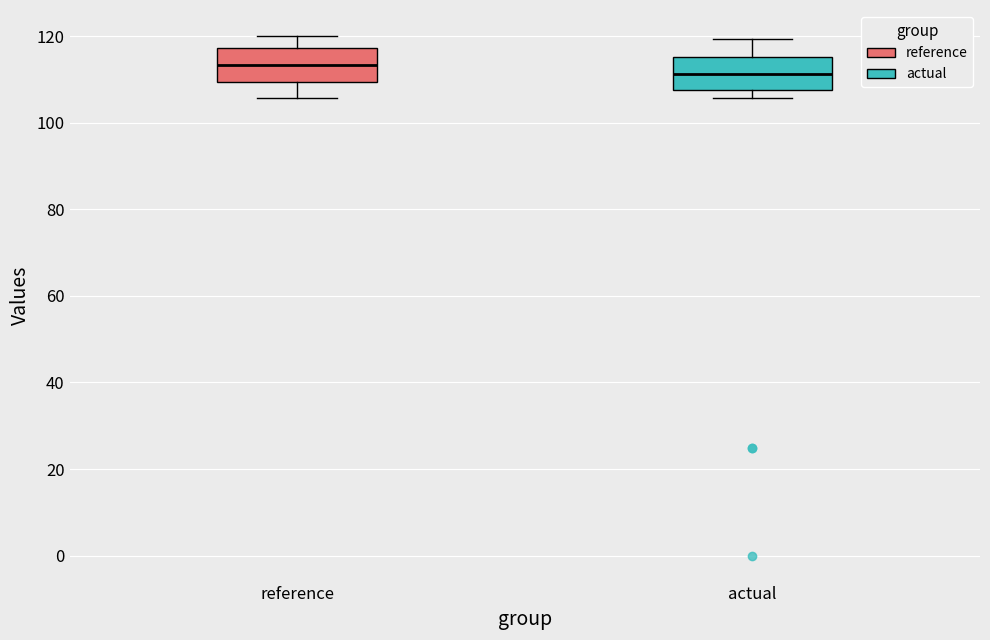

Where is the upper edge of the box for reference on the y-axis? The values are not printed on the chart, so give them approximately, as read against the axis.

118